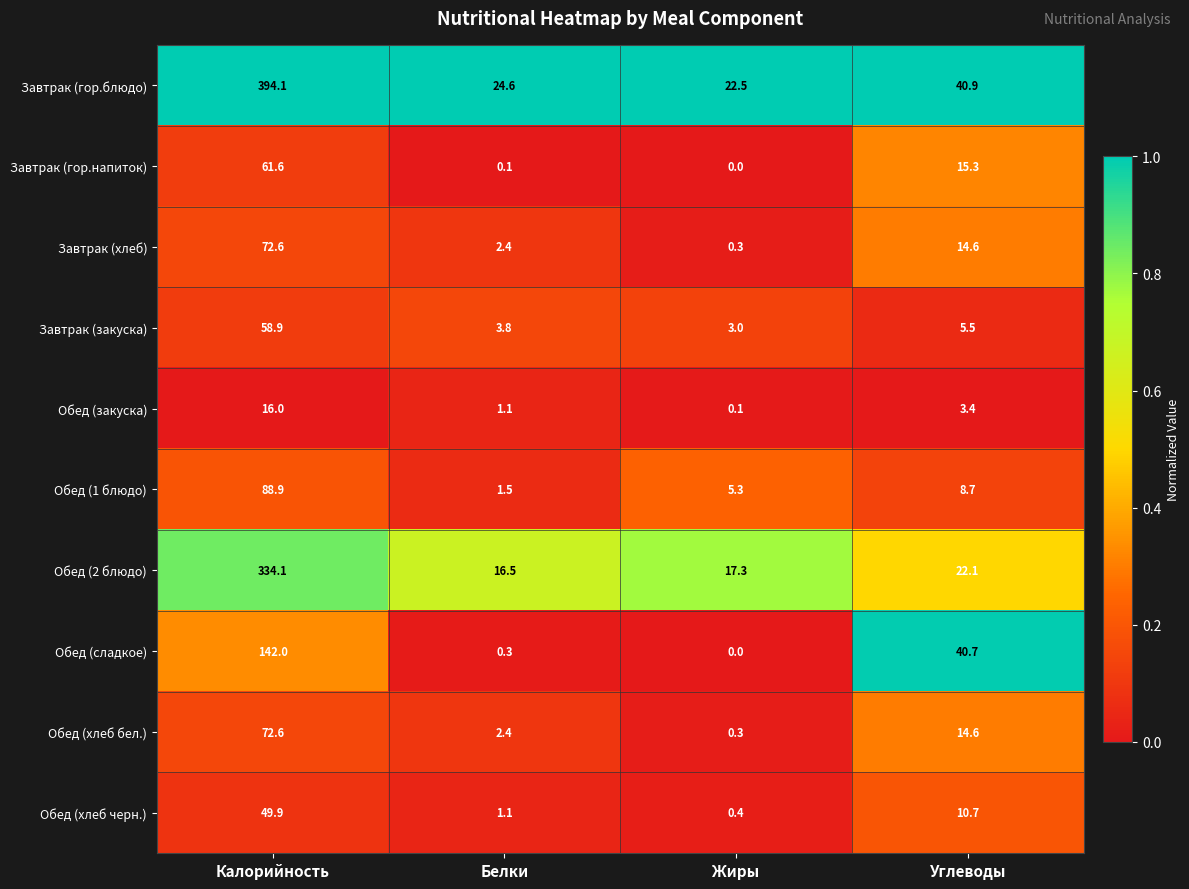

Which series has the largest total across all categories?

Завтрак (гор.блюдо)